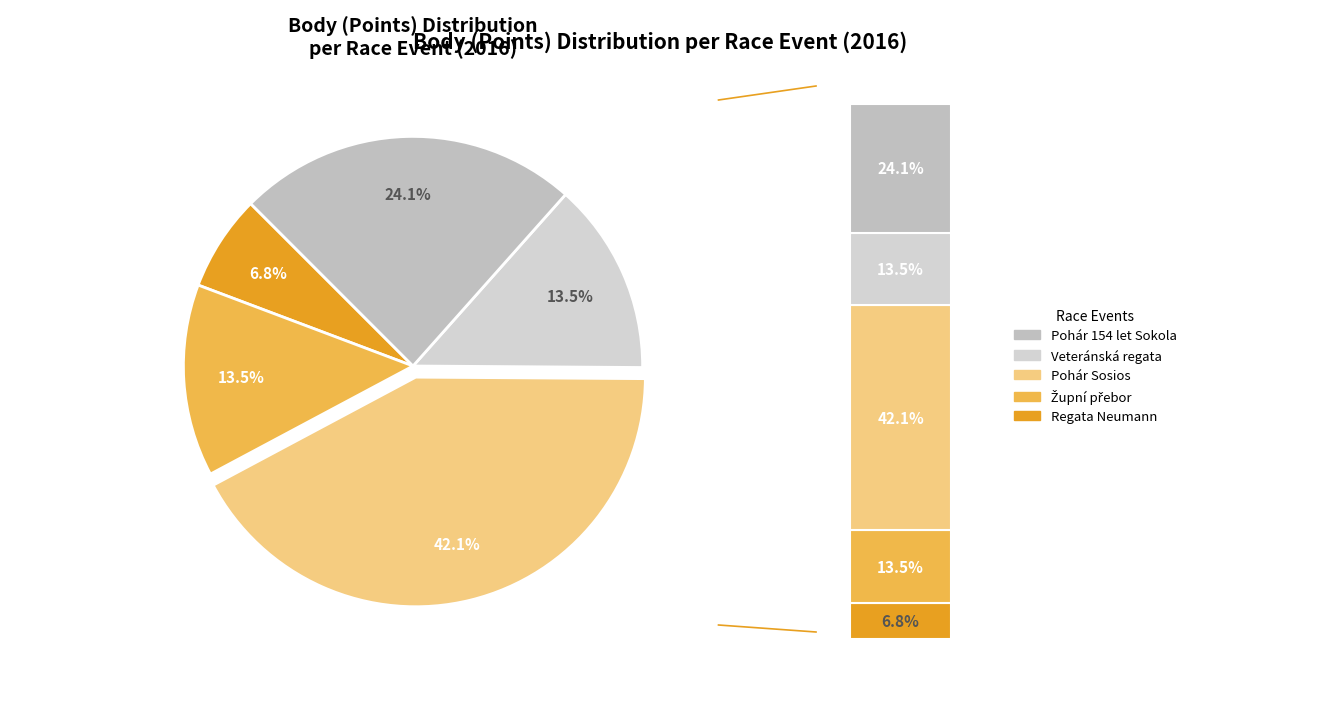

To the nearest percent, what portion does Župní přebor
(161206) represent?

14%